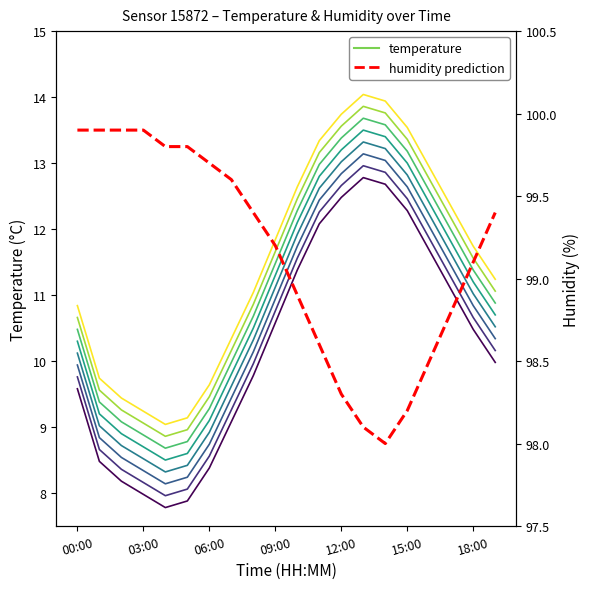

How many data points does each series have?

20